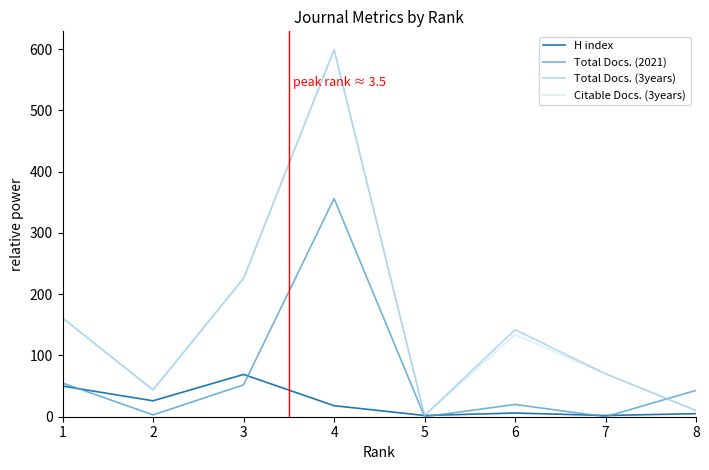

How many lines are shown in the chart?

4